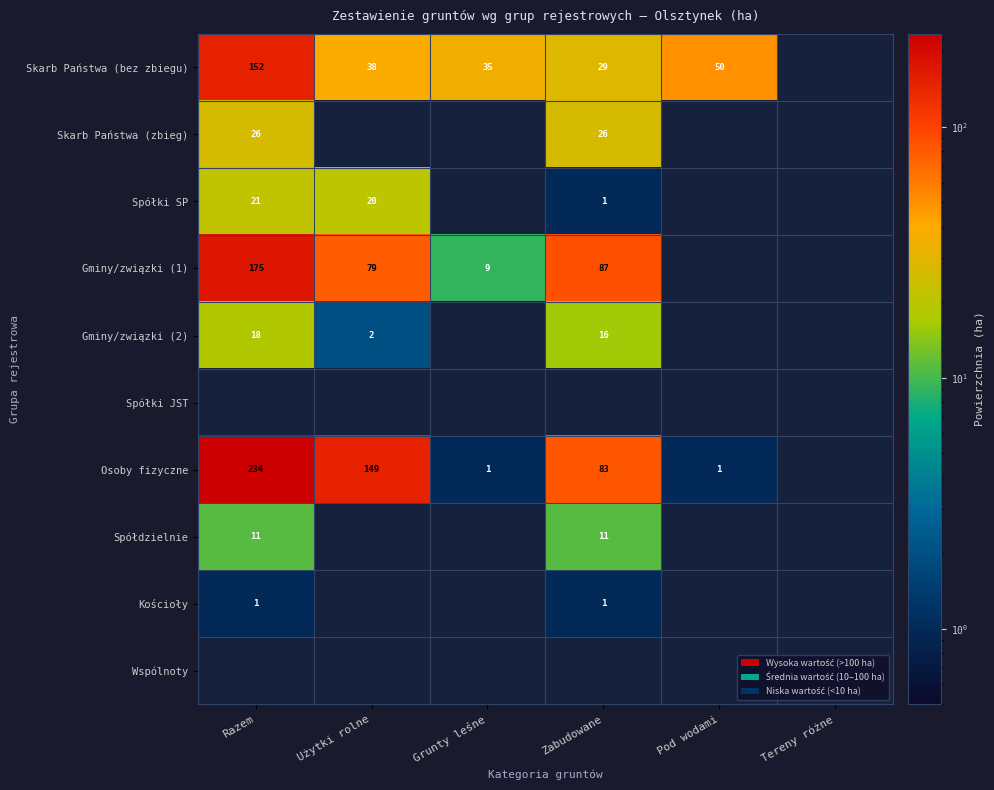

What is the sum of the Skarb Państwa (bez zbiegu) values at Zabudowane and Razem?

181